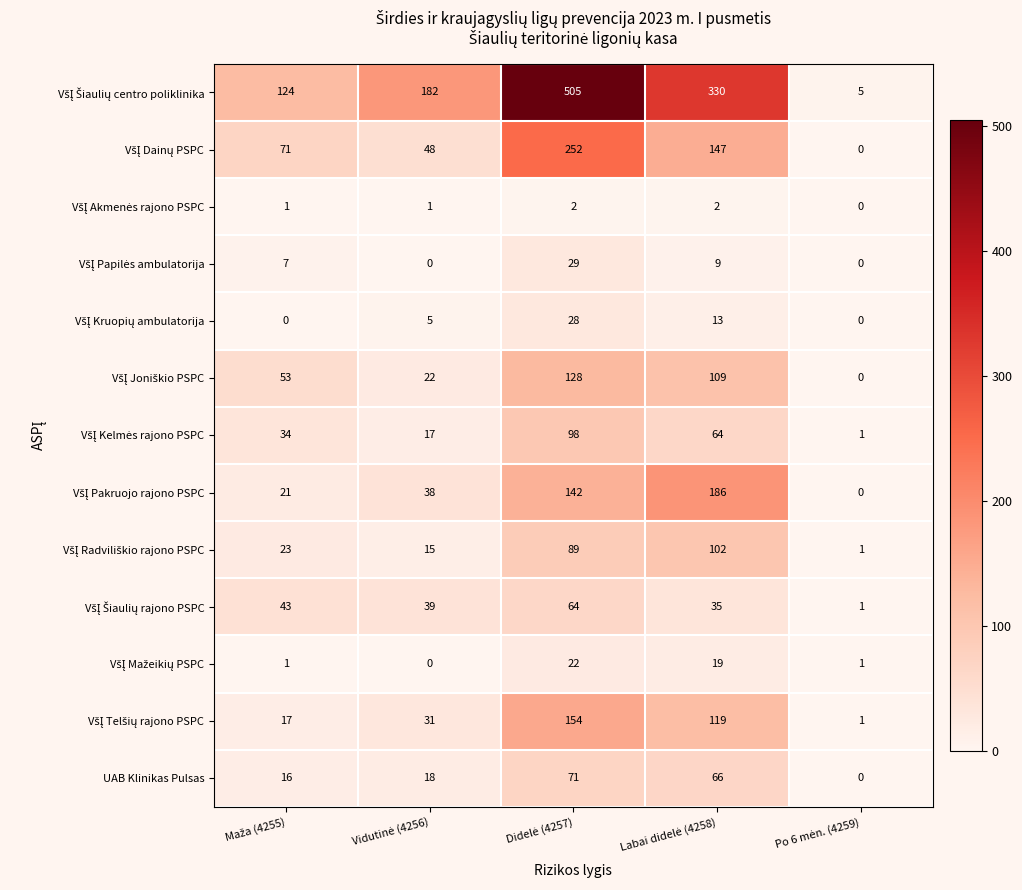

What is the greatest value displayed?

505